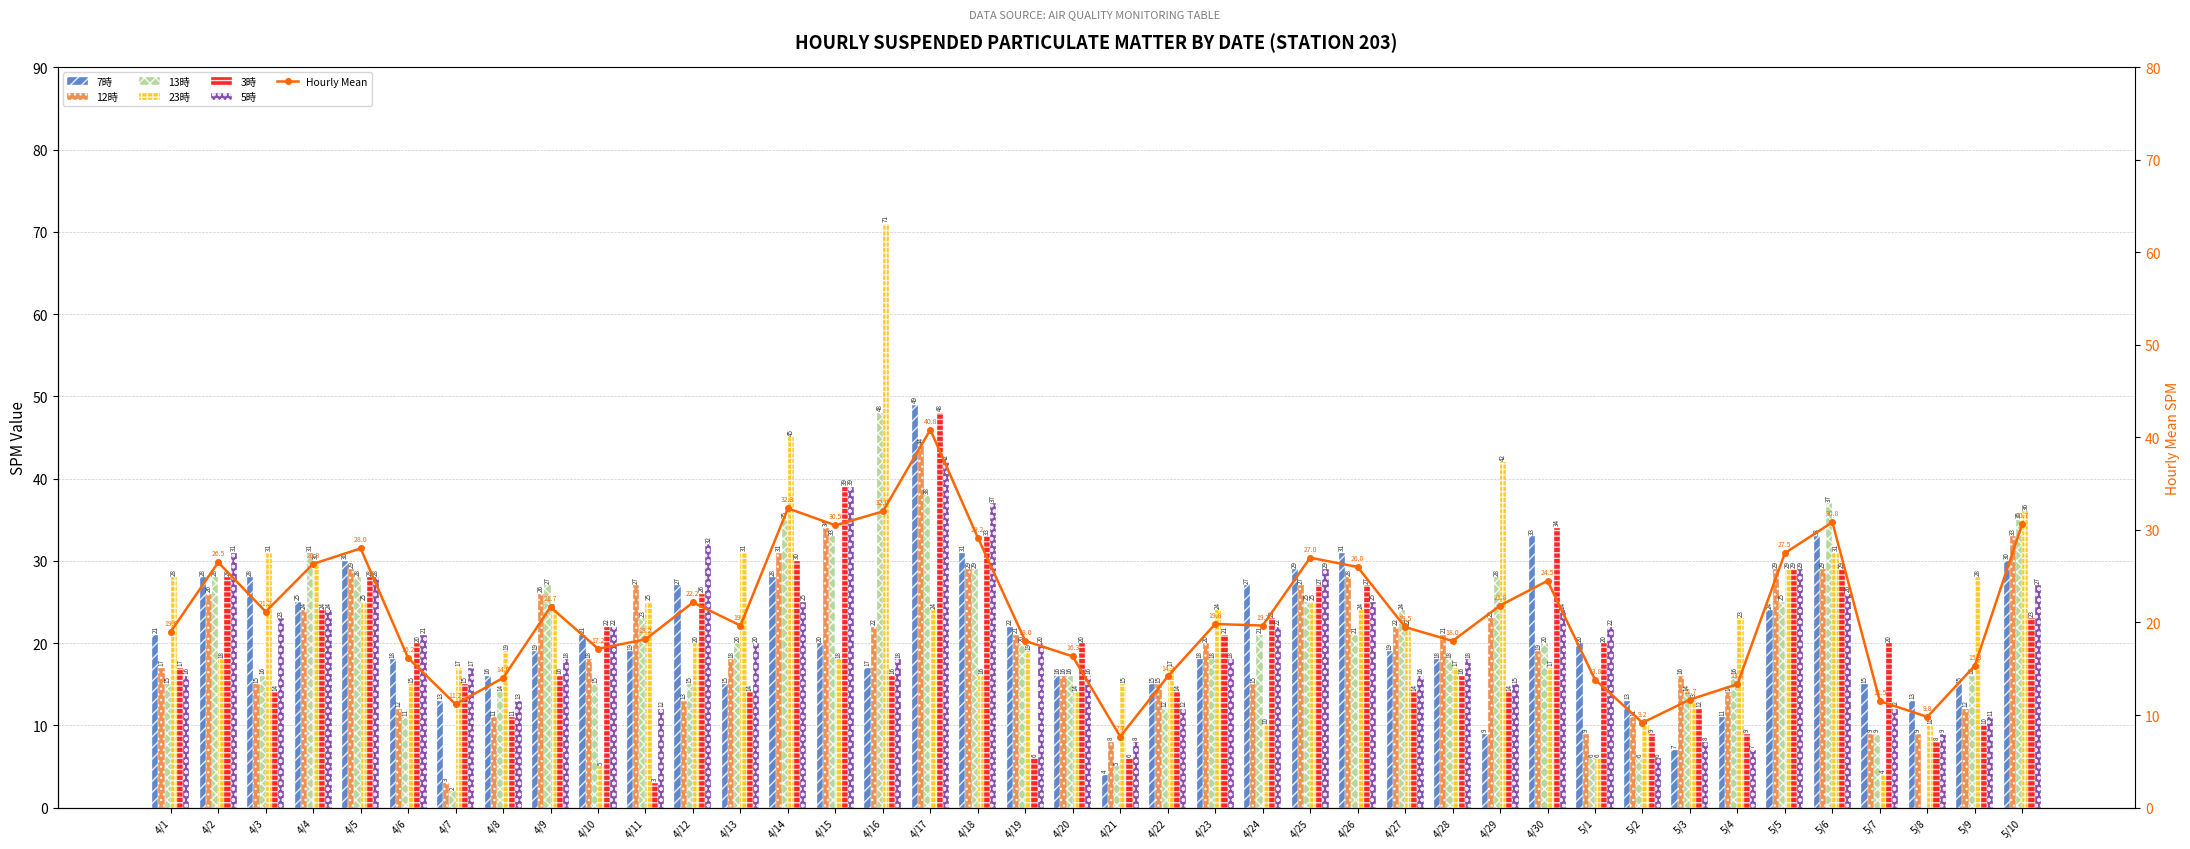

What is the smallest value displayed?

3